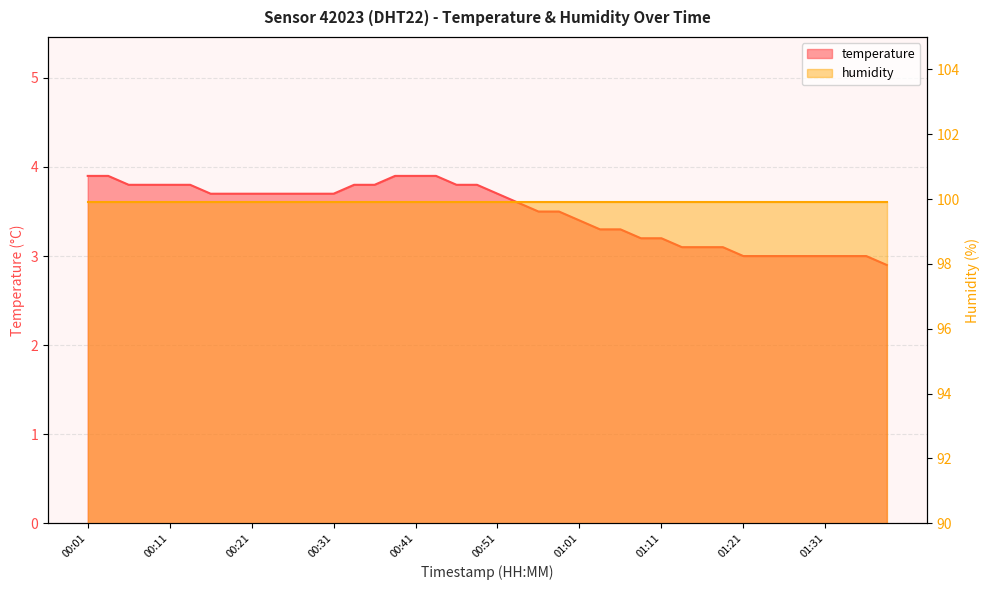

Where is the data nearest to the value 3?

01:21